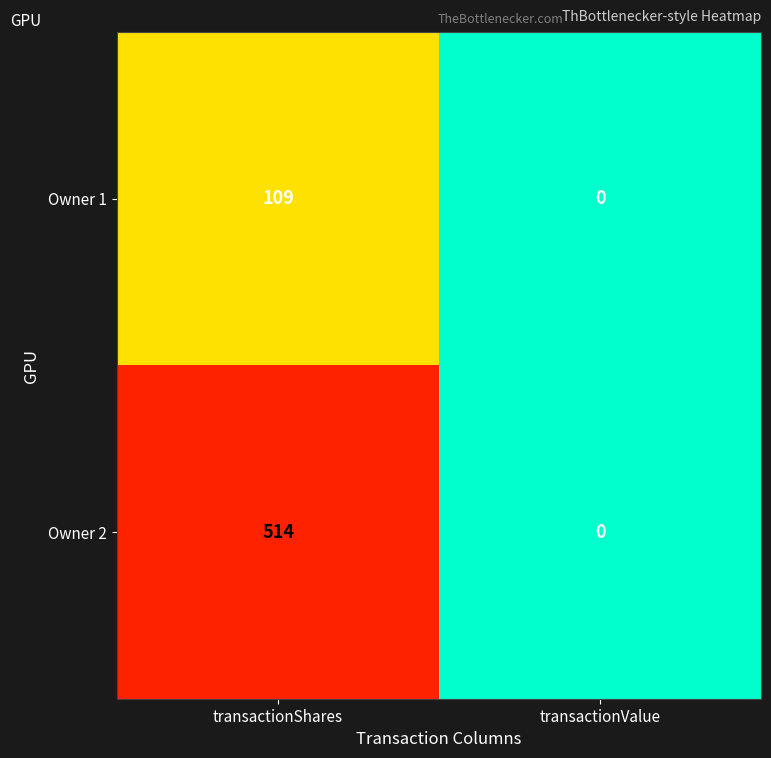

What is the difference between the maximum and minimum values in the Owner 2 series?

514